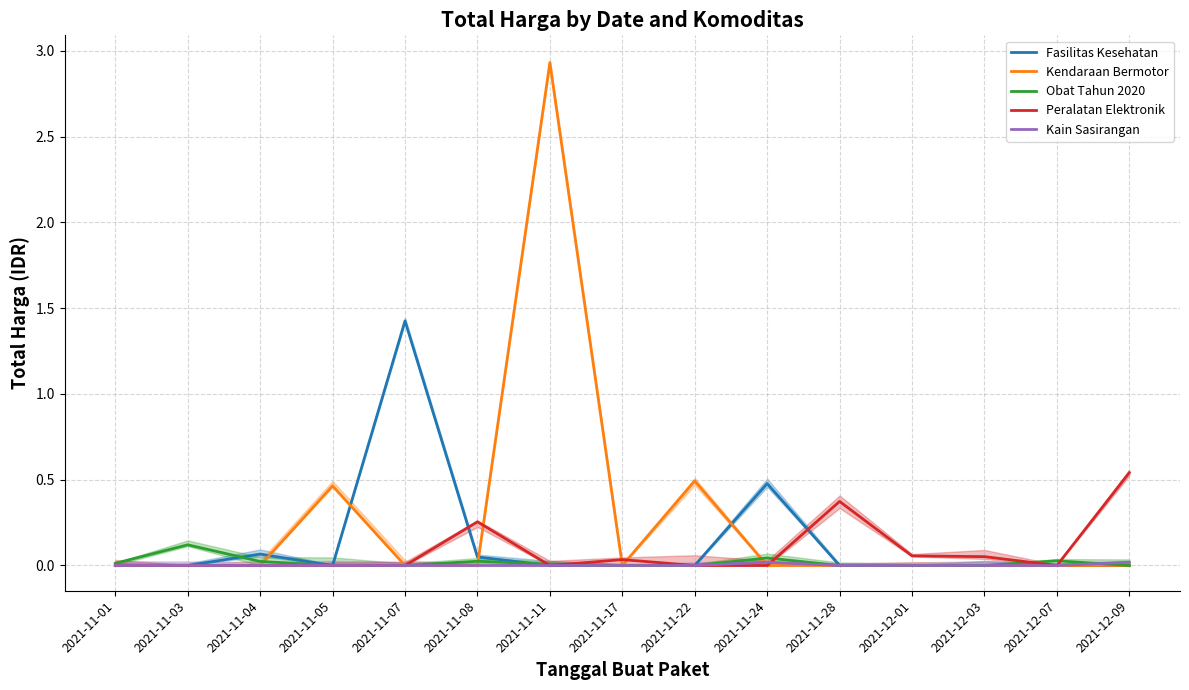

How many data points does each series have?

15